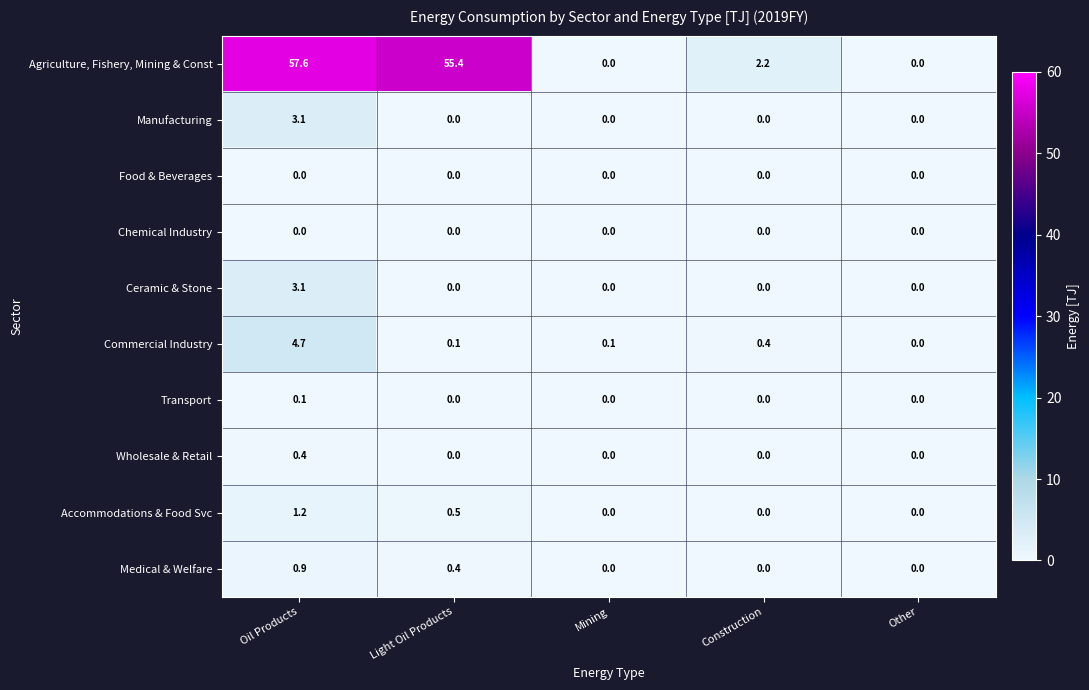

What is the difference between the highest and lowest values at Light Oil Products?

55.4